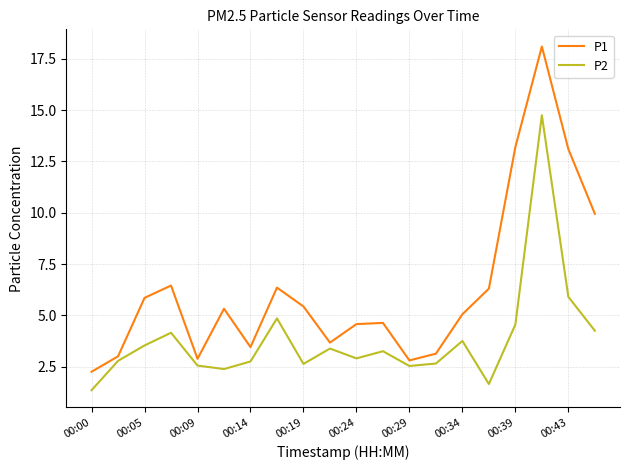

How many distinct data groups are displayed?

2